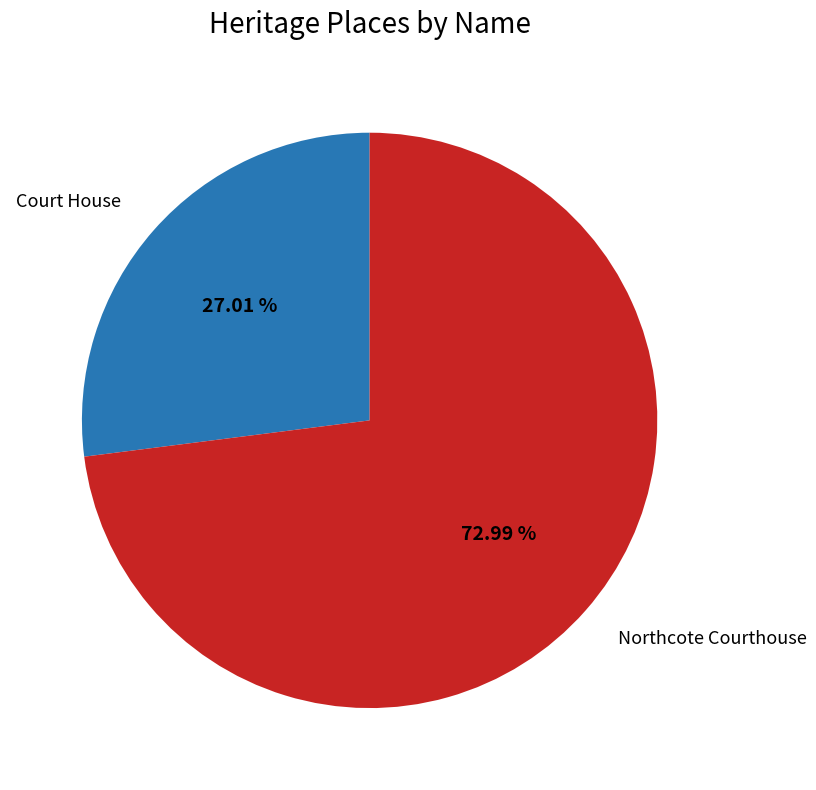

To the nearest percent, what percentage of the pie is Northcote Courthouse?

73%